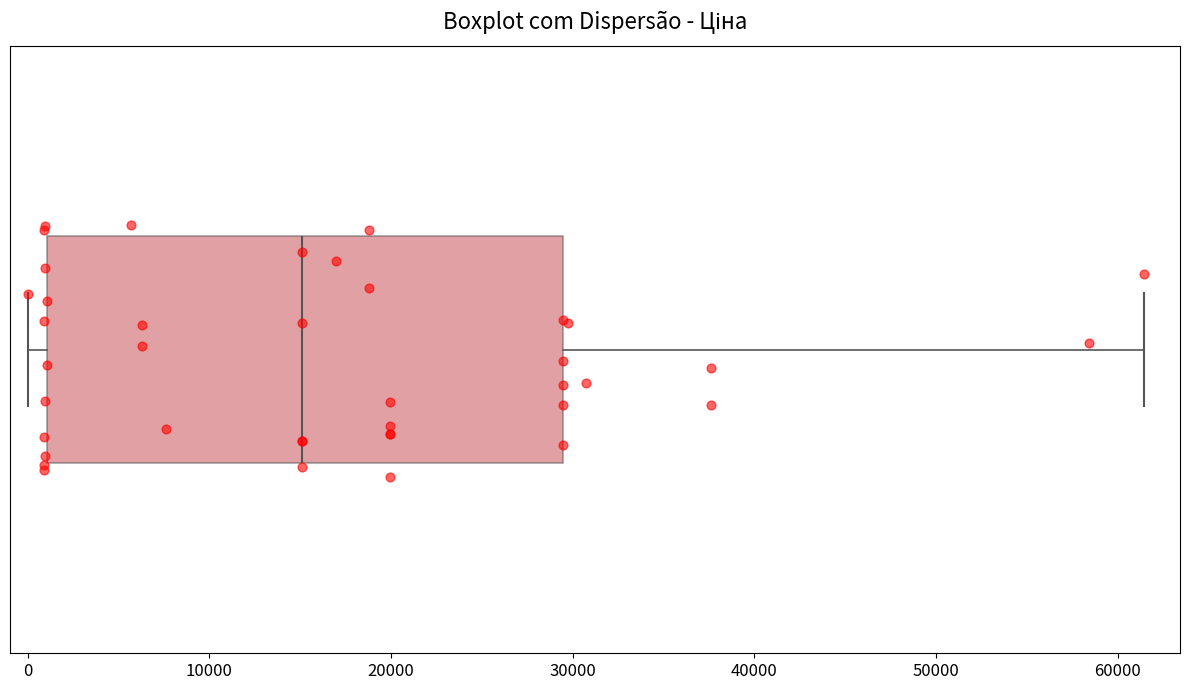

Read this box plot against the x-axis: the position of the median line, the range covered by the box, and the ends of both whiskers. The values are not printed on the chart, so give them approximately, as read against the axis.

median 15000, box 1000 to 29000, whiskers 0 to 61000